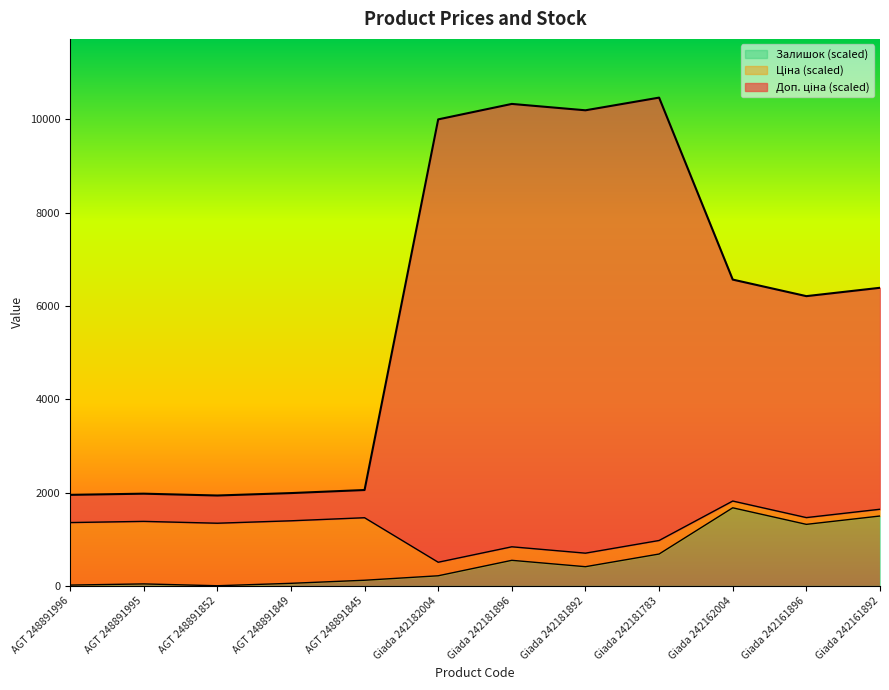

Where is Доп. ціна nearest to the value 6203?

Giada 242161896